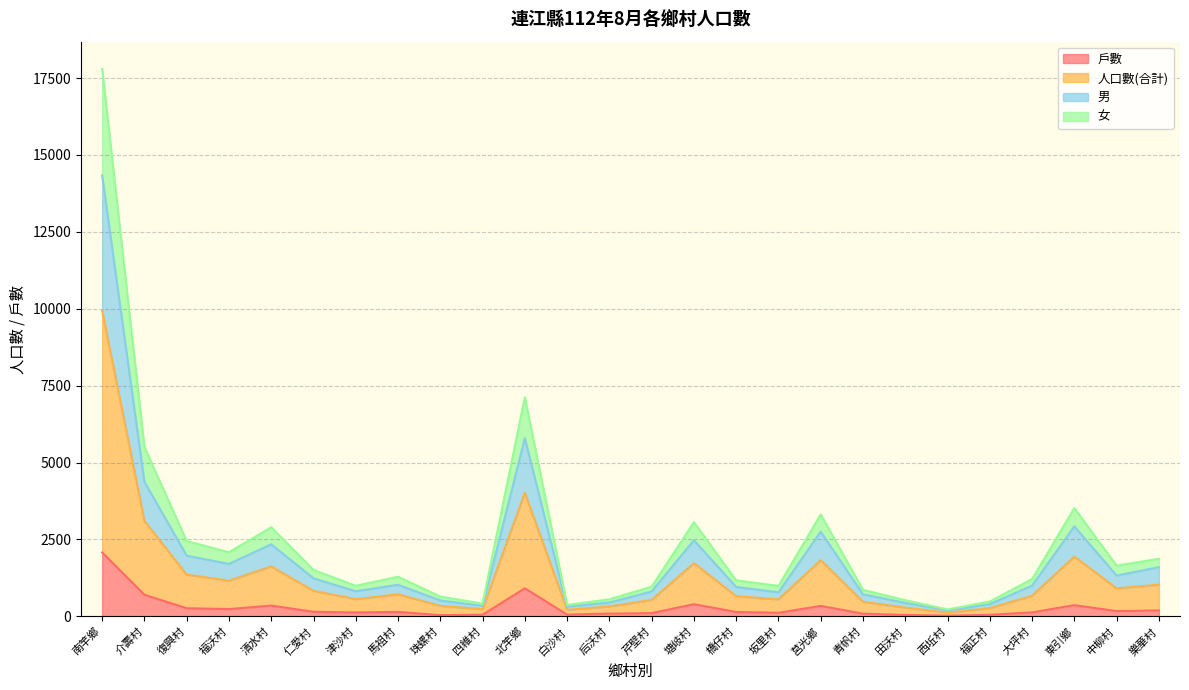

True or false: 男 and 女 cross at least once.

False